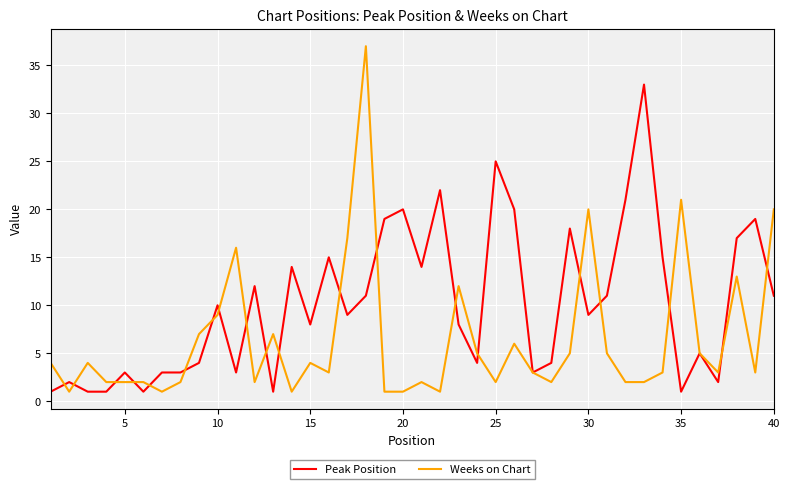

Which series has the largest range (max minus min)?

Weeks on Chart